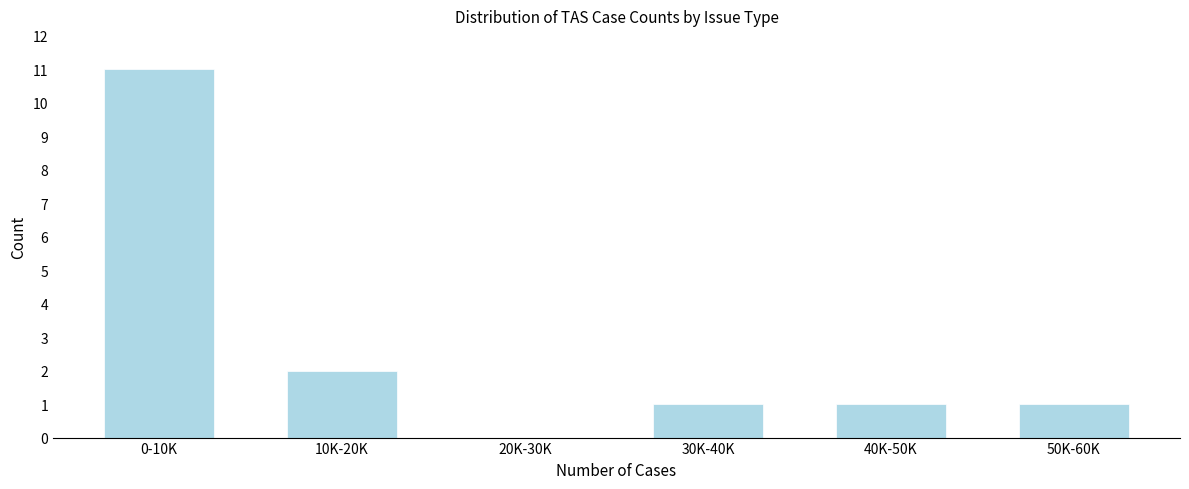

Reading left to right, list all the values displayed in this chart.

0-10K=11	10K-20K=2	20K-30K=0	30K-40K=1	40K-50K=1	50K-60K=1